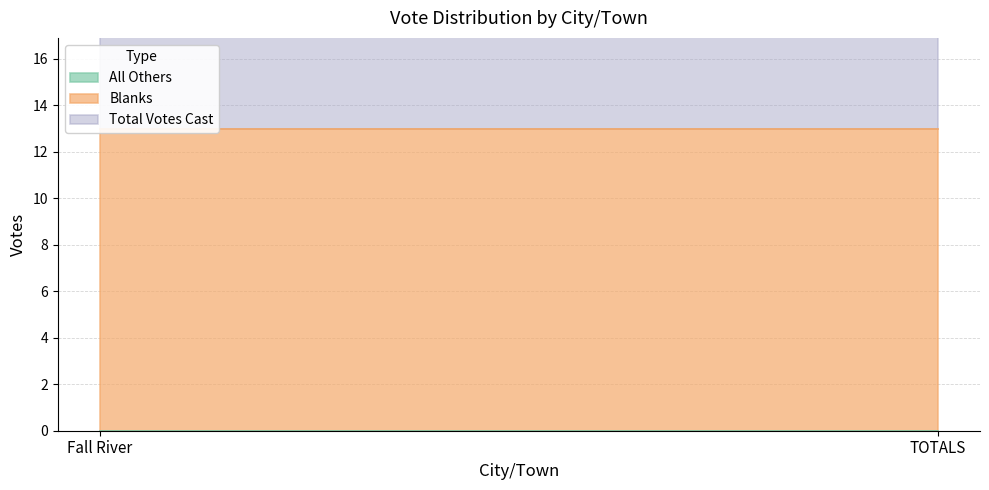

Rank the categories by Total Votes Cast value from highest to lowest.

Fall River, TOTALS